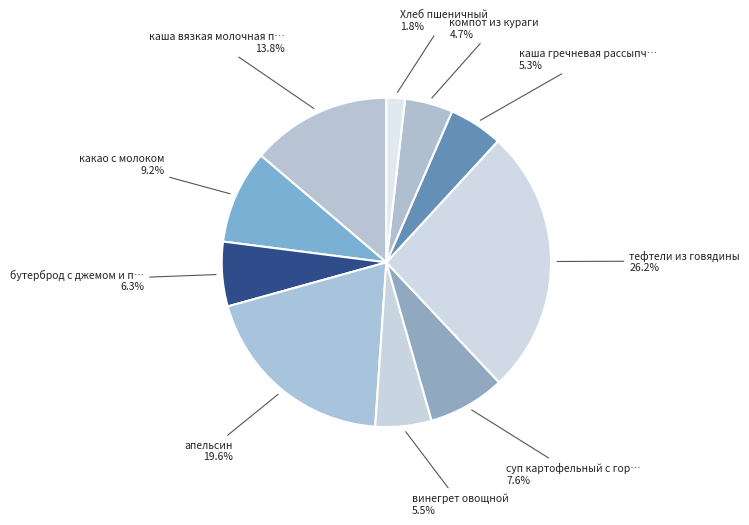

Count the number of slices in the pie.

10